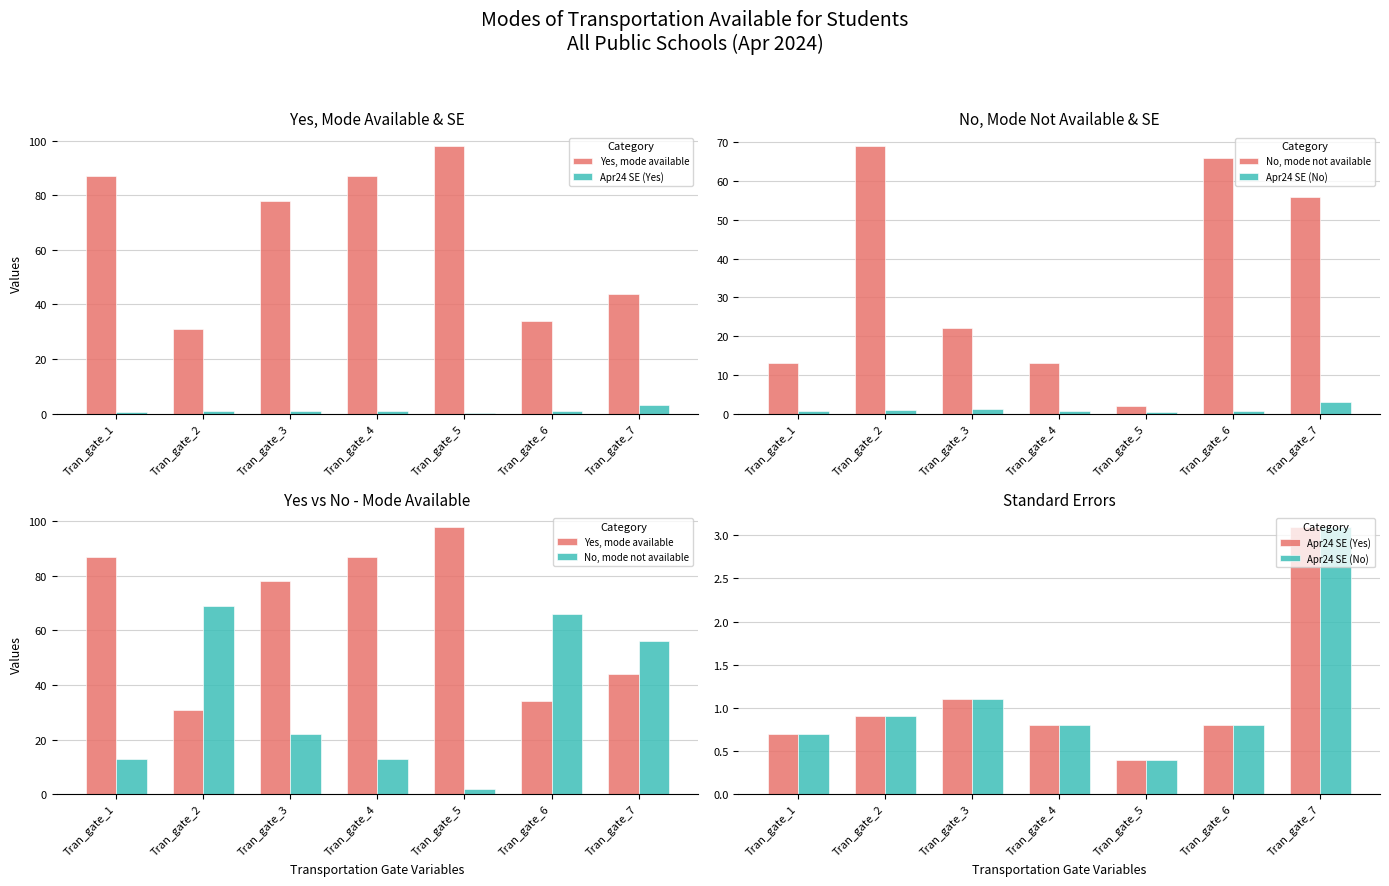

At how many categories does at least one series exceed 8?

7